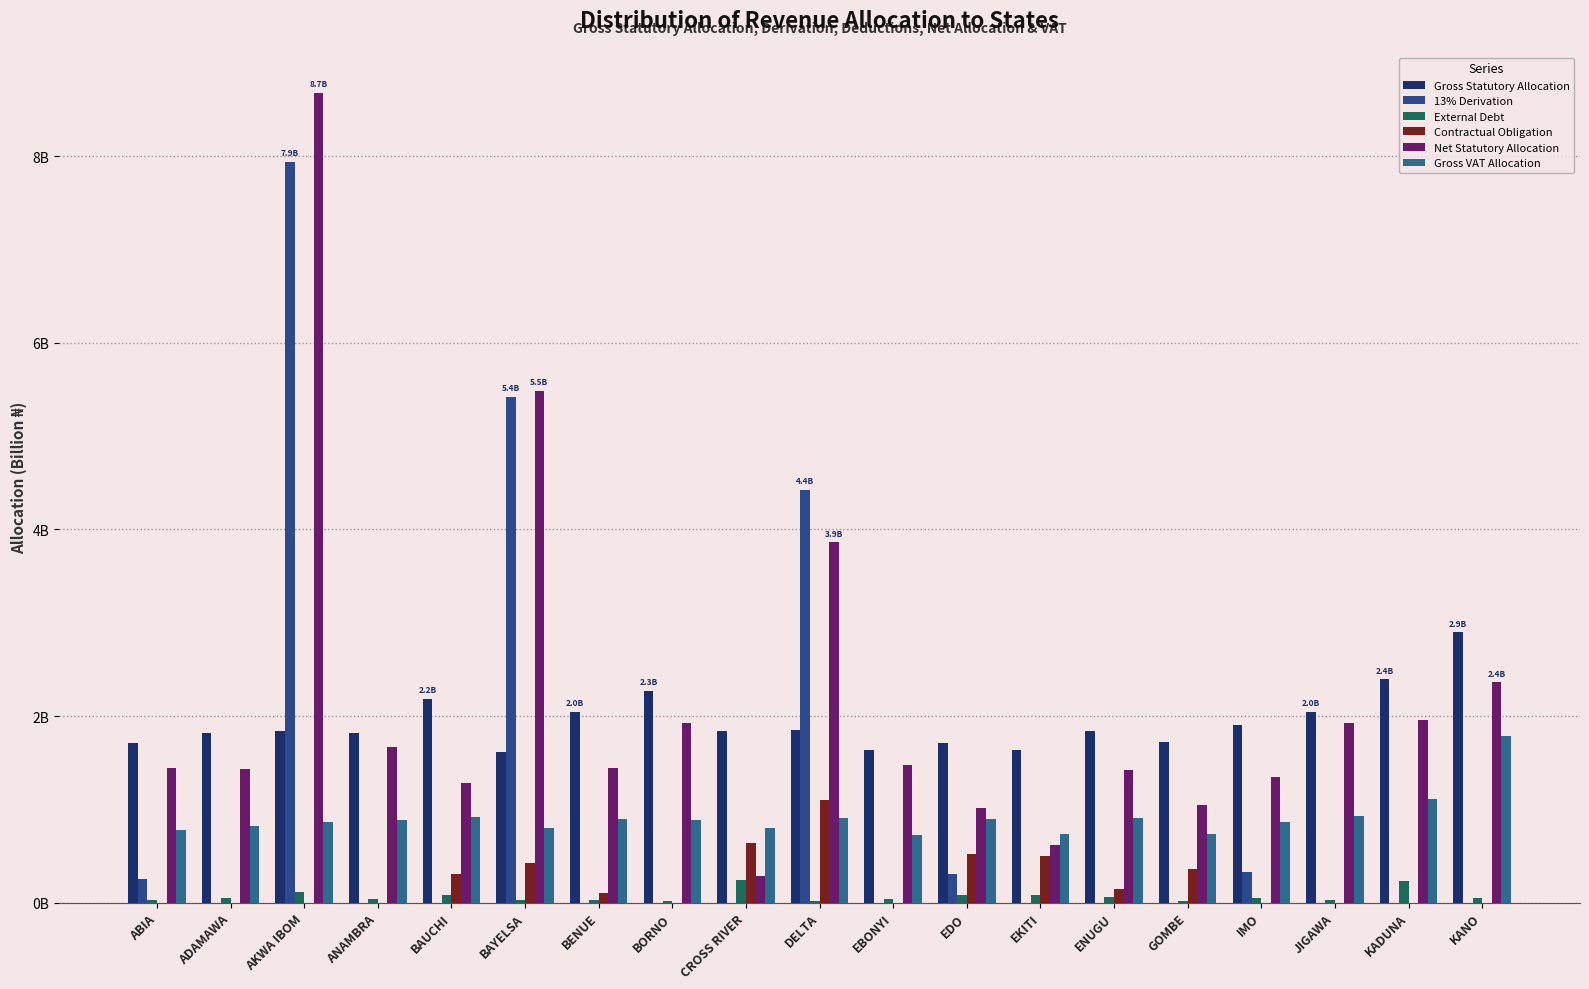

Are the bars horizontal?

No